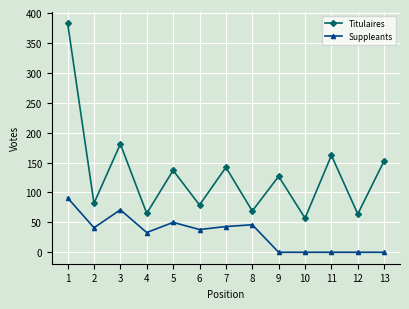

True or false: Suppleants and Titulaires intersect in this chart.

False